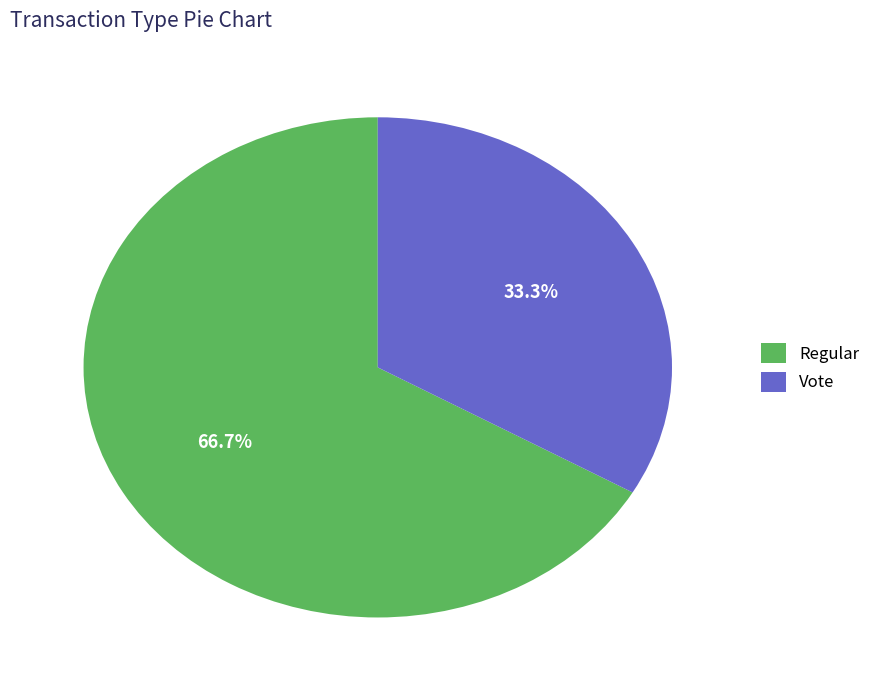

Which slice represents more than half of the pie?

Regular